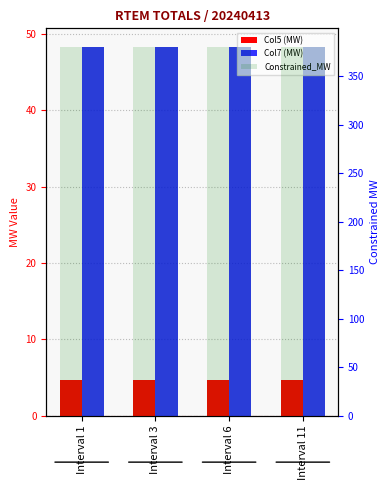

The Constrained_MW series shows 380.4 at Interval 6. True or false?

True